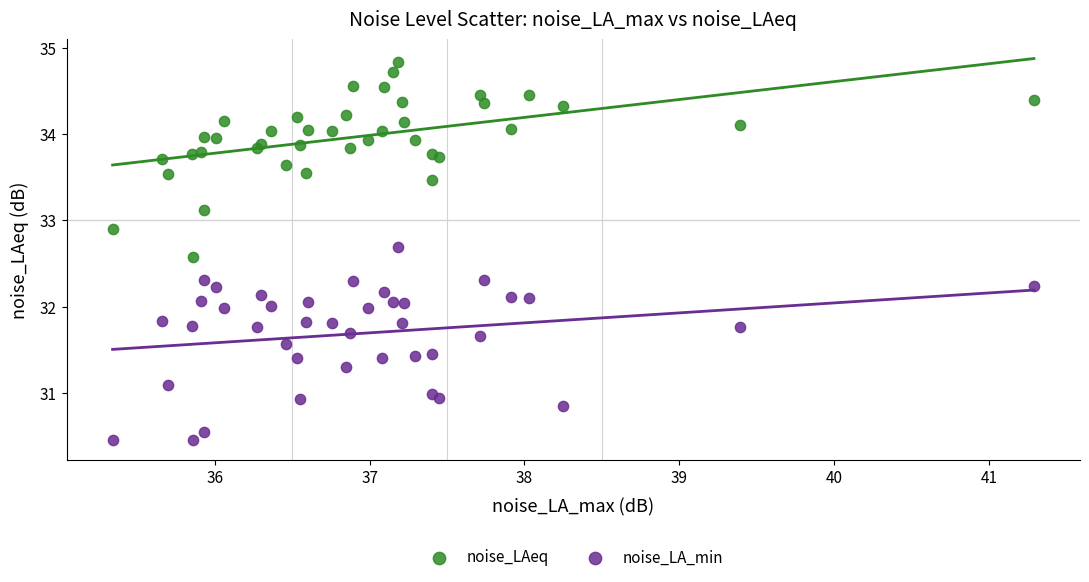

Which series reaches the minimum Y coordinate?

noise_LA_min